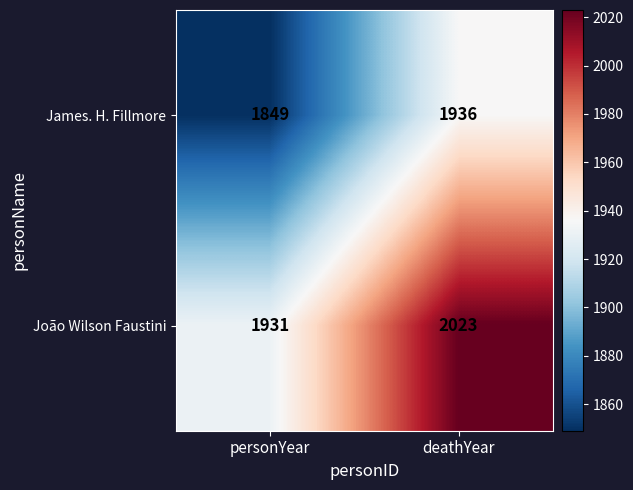

Which label corresponds to the smallest value in the chart?

personYear